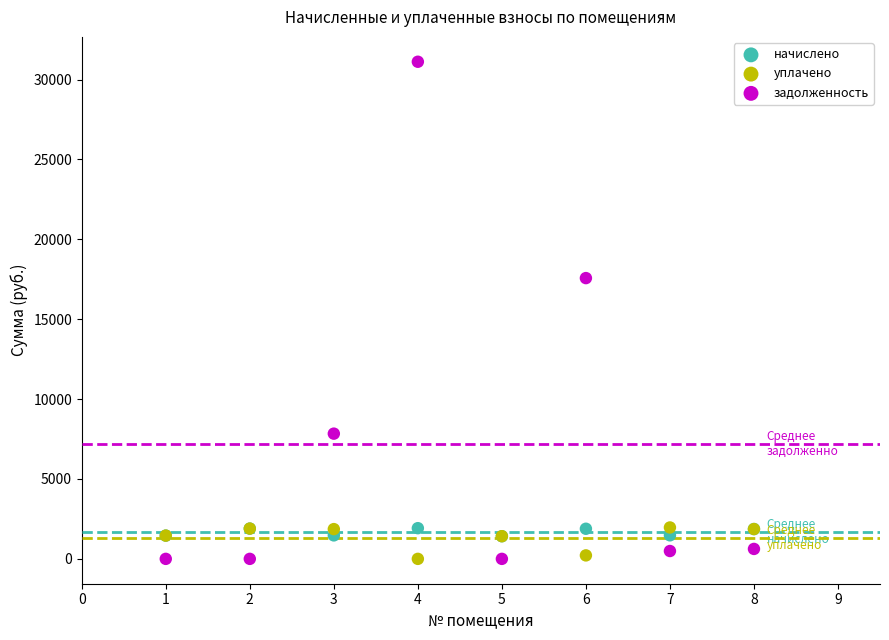

Across all series, what Y value is closest to 15556?

17572.2